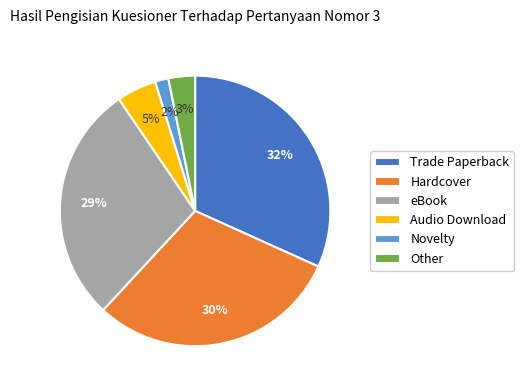

To the nearest percent, what is the combined percentage of Hardcover and Audio Download?

35%